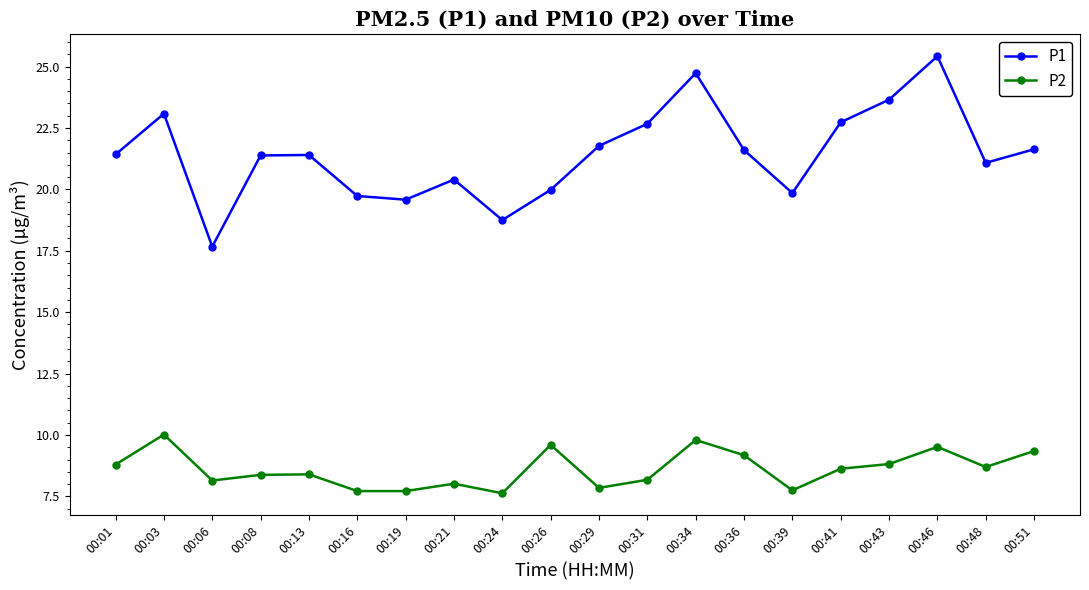

At how many categories does at least one series exceed 16?

20